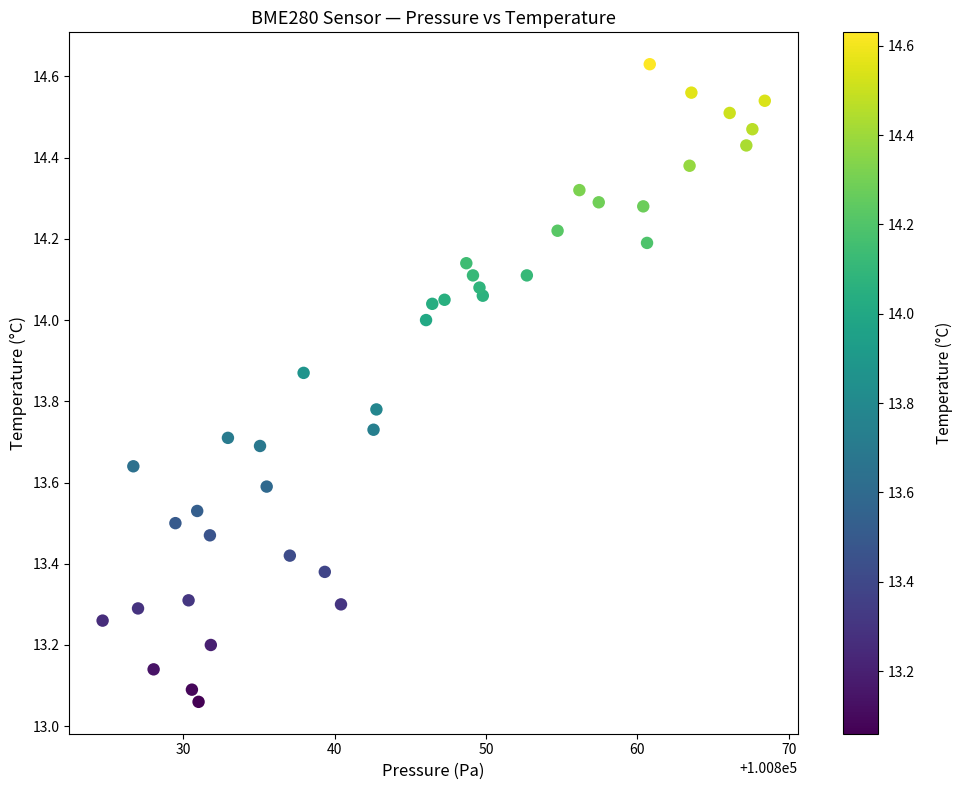

What is the range of X values (max minus min)?

43.8